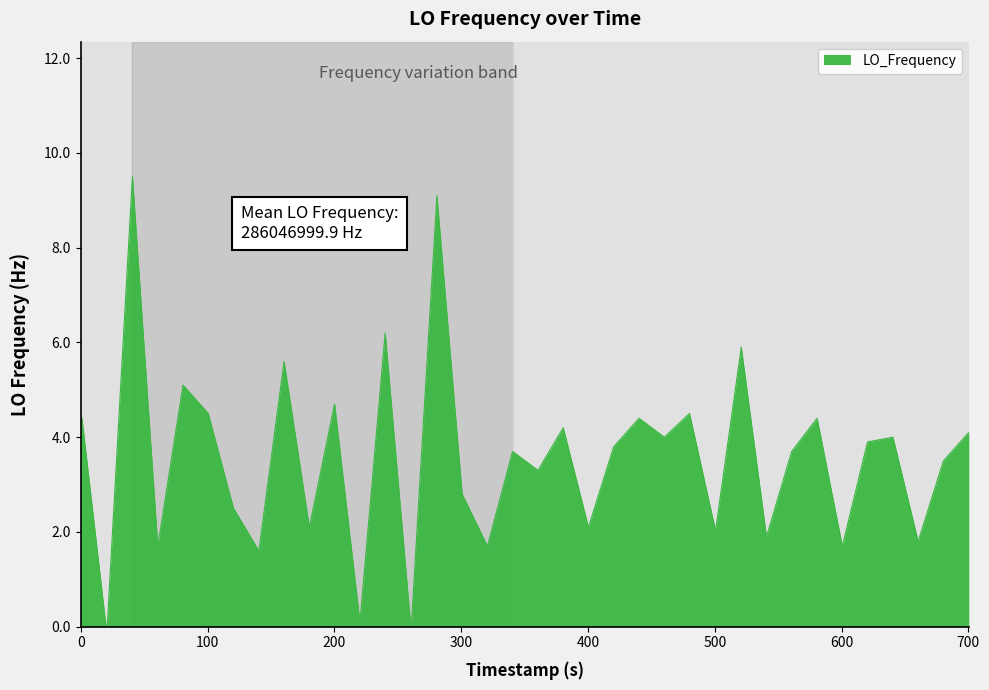

Reading right to left, what are all the values shown in this chart?

4.1	3.5	1.8	4.0	3.9	1.7	4.4	3.7	1.9	5.9	2.1	2.1	4.5	4.0	4.4	3.8	2.1	4.2	3.3	3.7	1.7	2.8	9.1	0.1	0.1	6.2	0.1	4.7	2.1	5.6	1.6	2.5	4.5	5.1	1.7	9.5	0.0	0.0	4.4	4.4